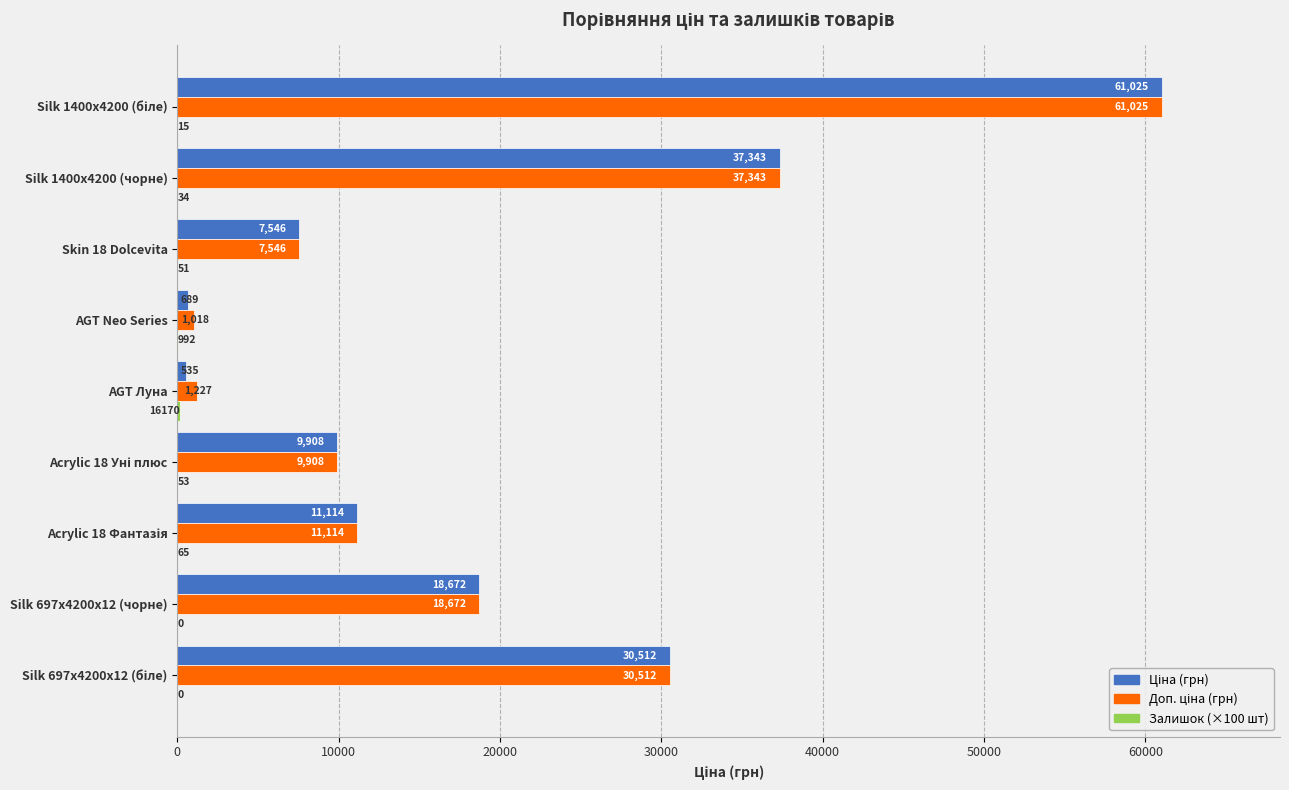

What is the greatest value displayed?

61024.7